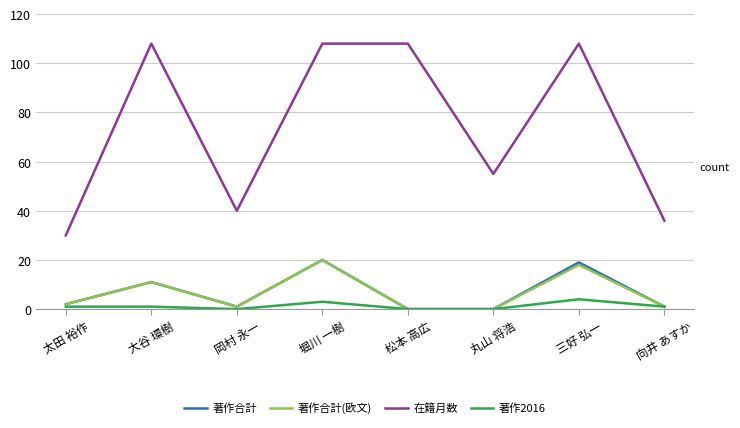

True or false: 著作合計 has a value of 32 at 三好 弘一.

False